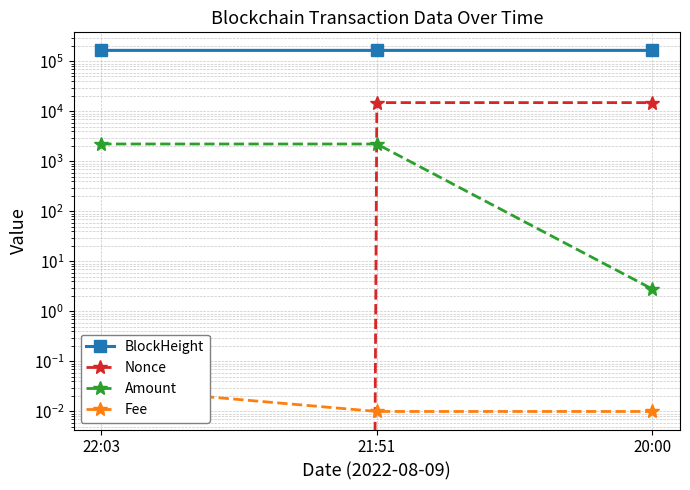

How many lines are shown in the chart?

4